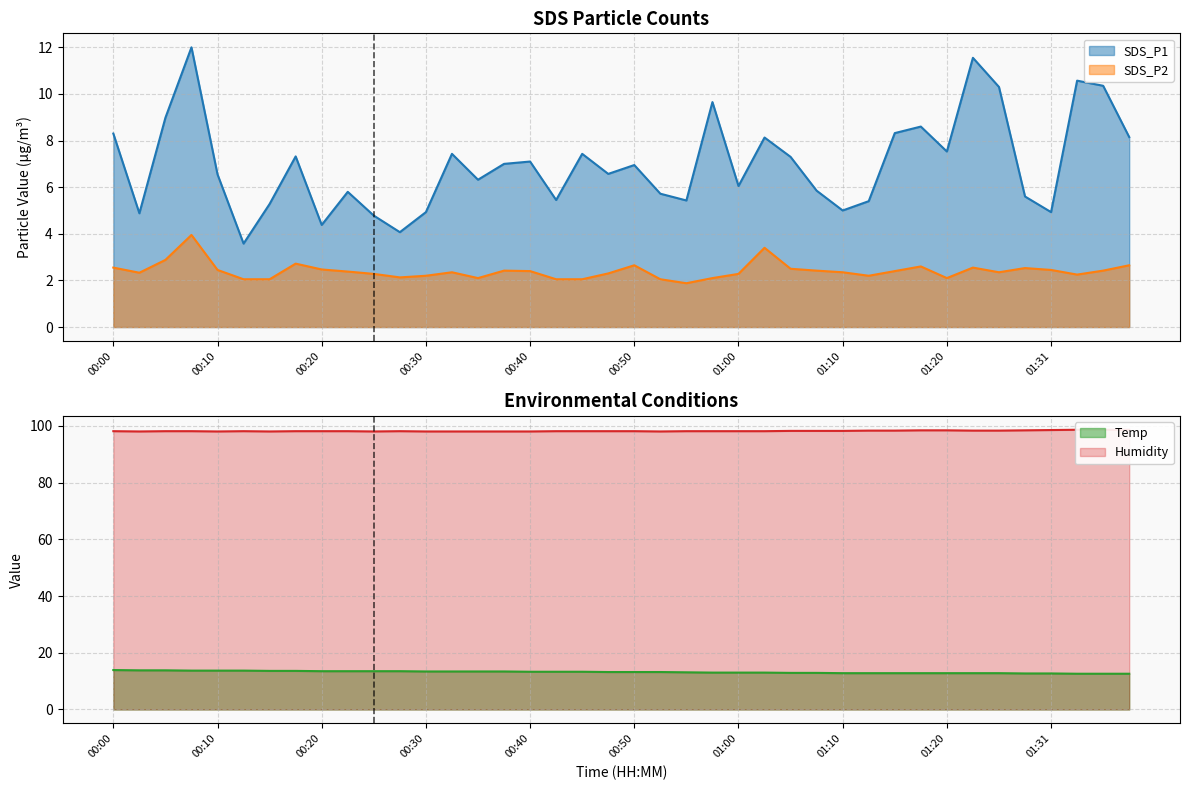

Which series changed the most between 00:25 and 00:27?

SDS_P1